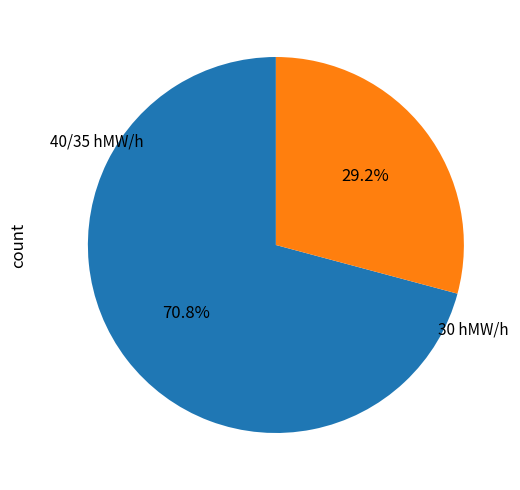

Is there a majority slice in this chart?

Yes